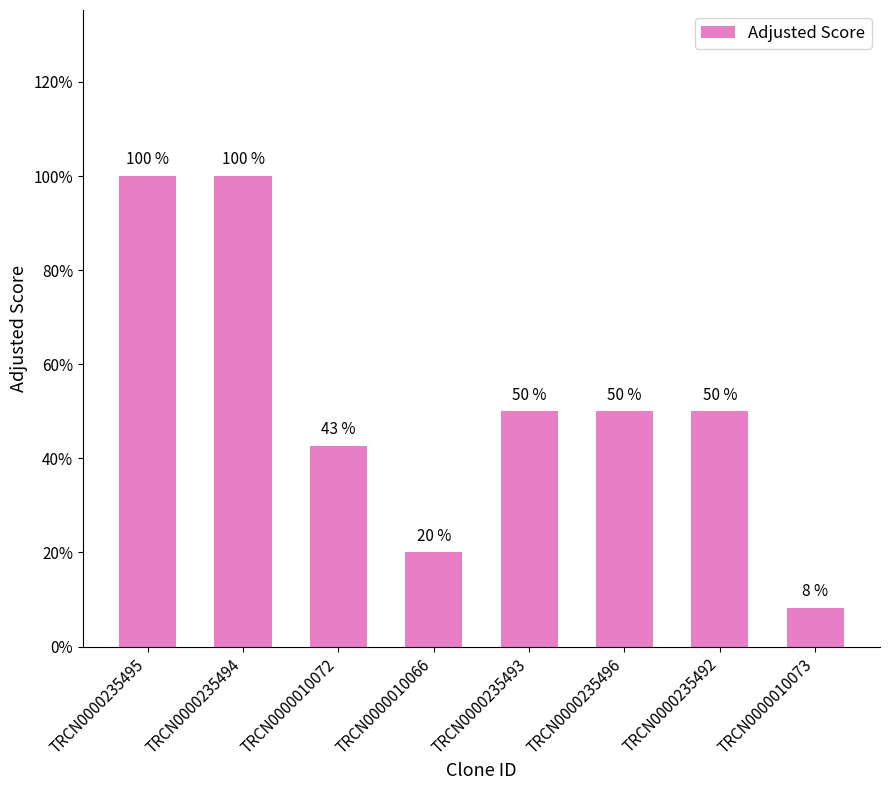

Does the chart contain any negative values?

No